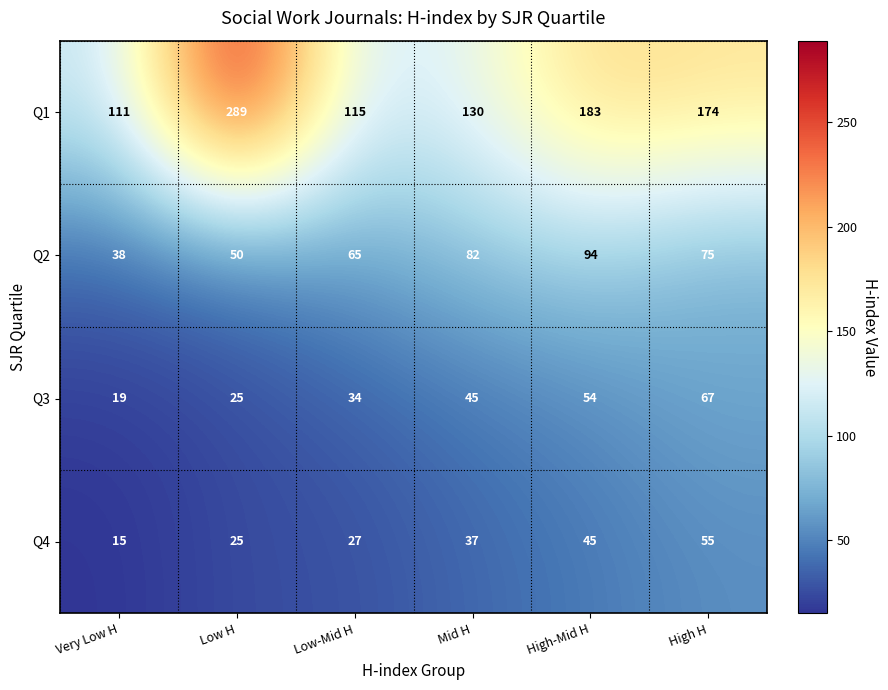

What is the average value of the Q2 series?

67